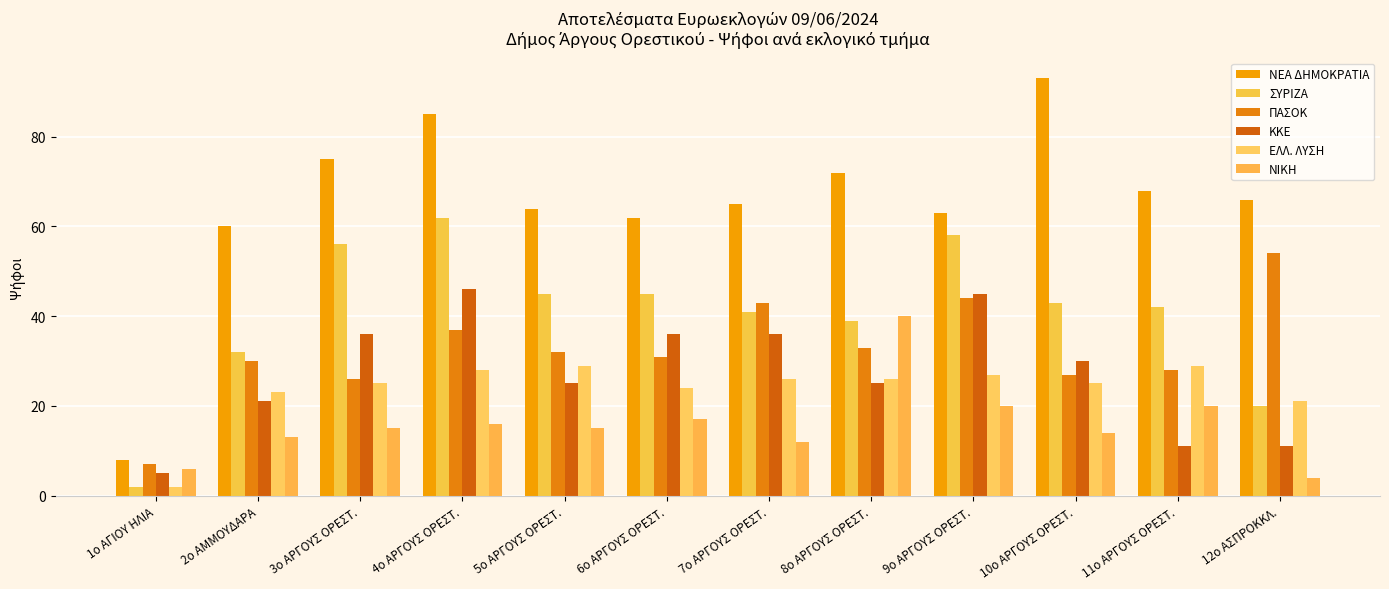

What is the total value across all series at 2ο ΑΜΜΟΥΔΑΡΑ?

179